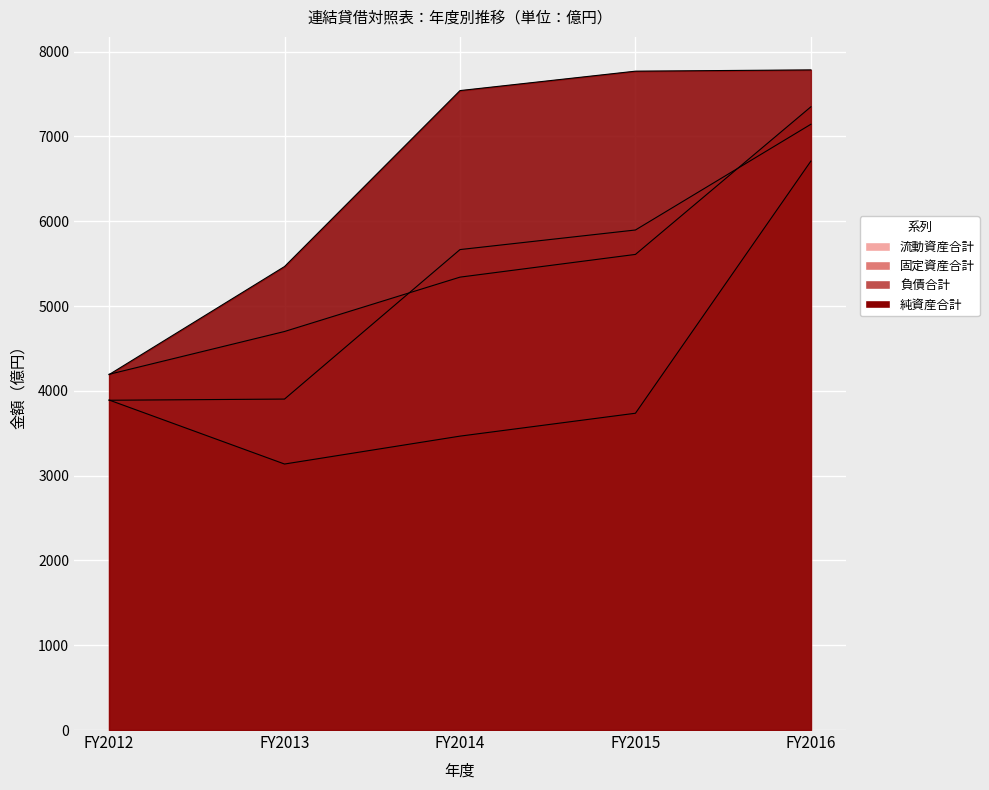

What is the difference between the maximum and minimum values in the 固定資産合計 series?

3155